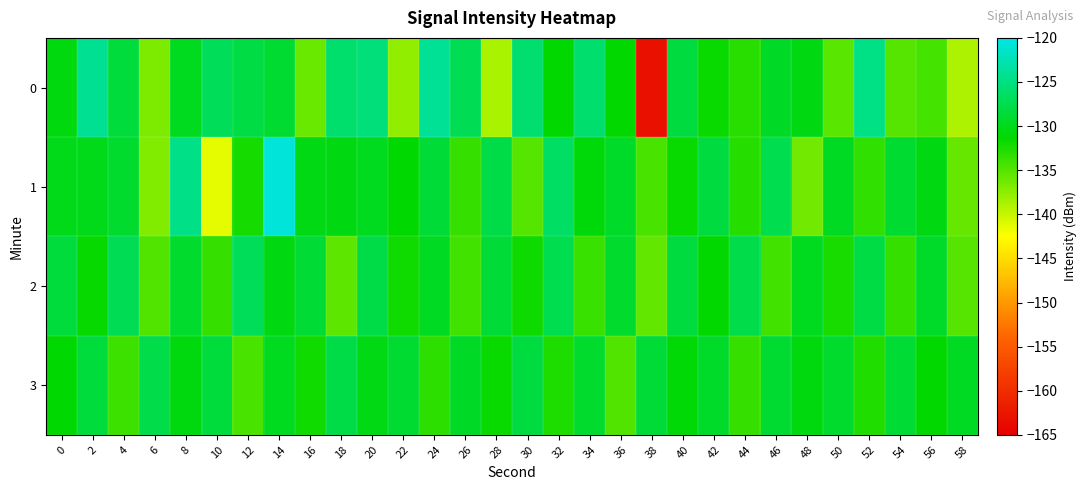

What is the spread (max minus min) of values at 12?

7.6